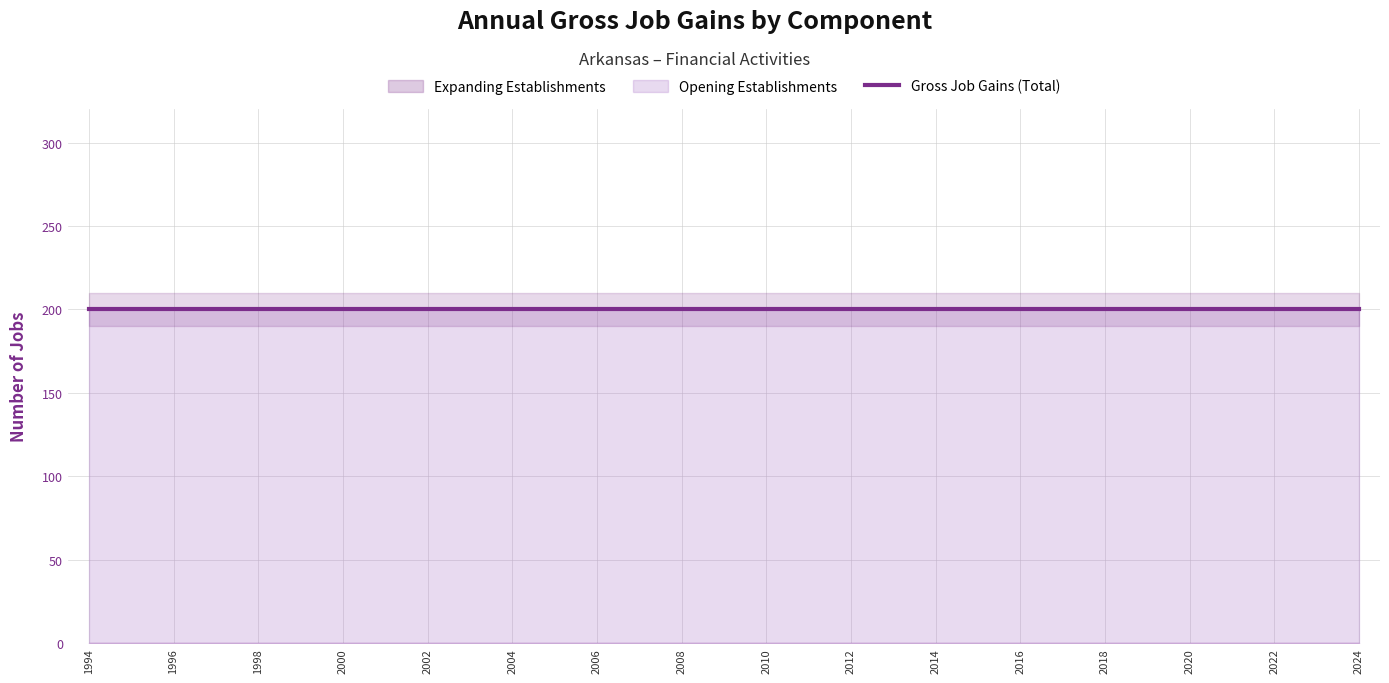

Count the number of data series in this chart.

3